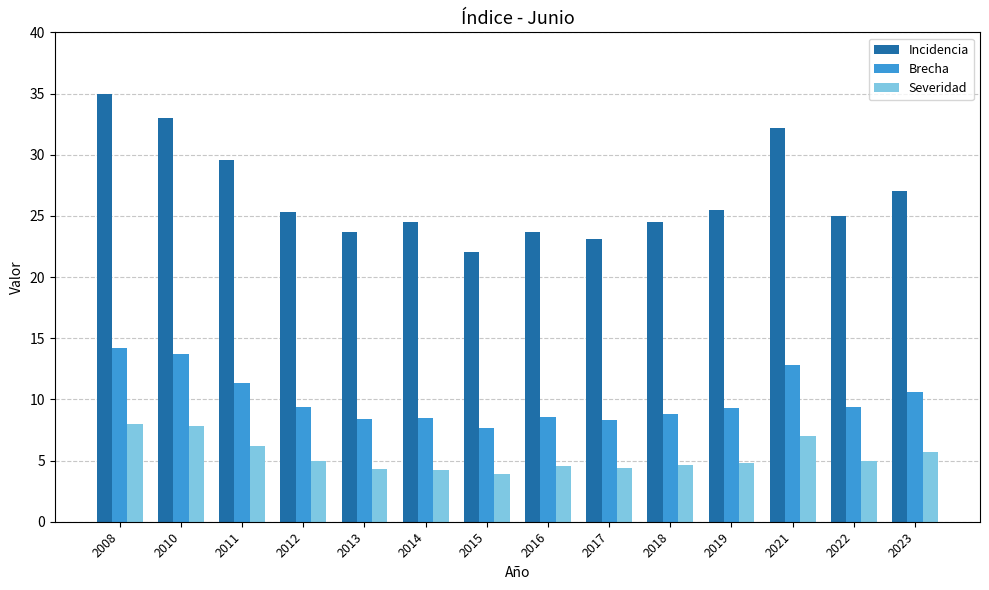

What value does the Severidad series have at 2010?

7.8